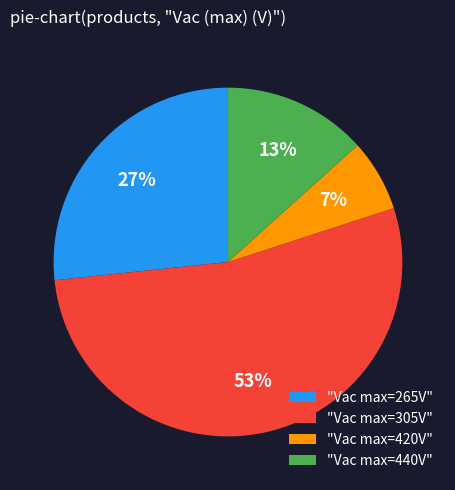

Is there any slice that represents more than half of the pie?

Yes